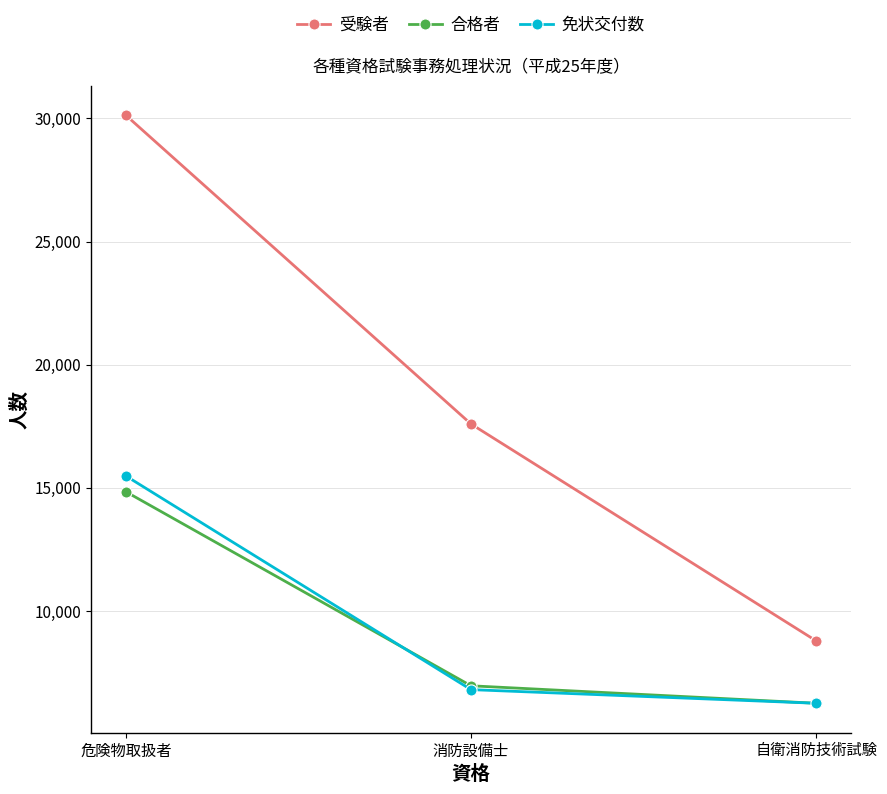

What is the difference between the maximum and minimum values in the 免状交付数 series?

9233